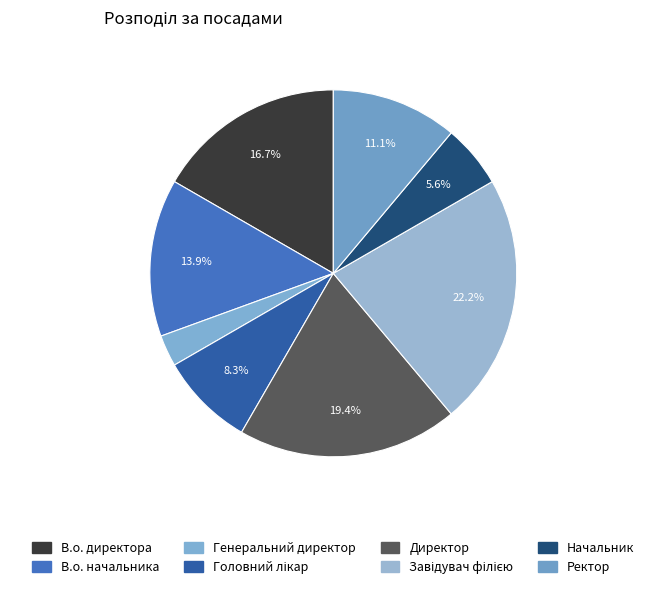

Is the sum of Завідувач філією and Ректор greater than half?

No